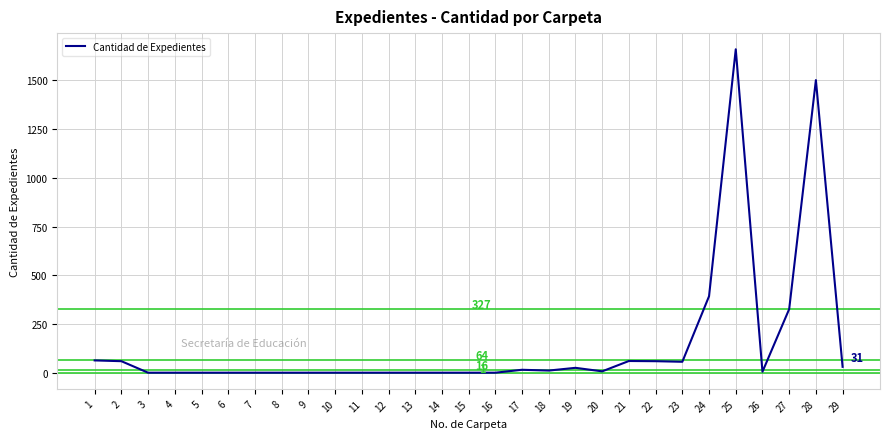

Where is the data nearest to the value 830?

24